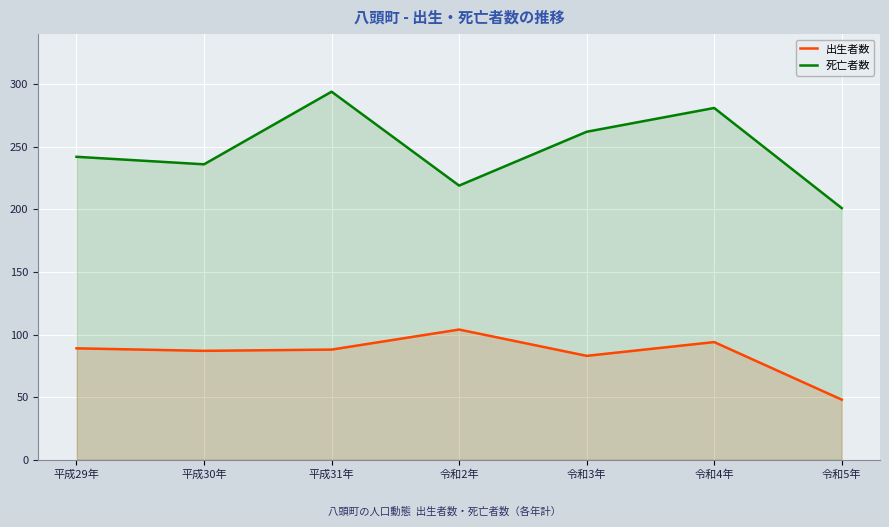

At how many categories does at least one series exceed 98?

7